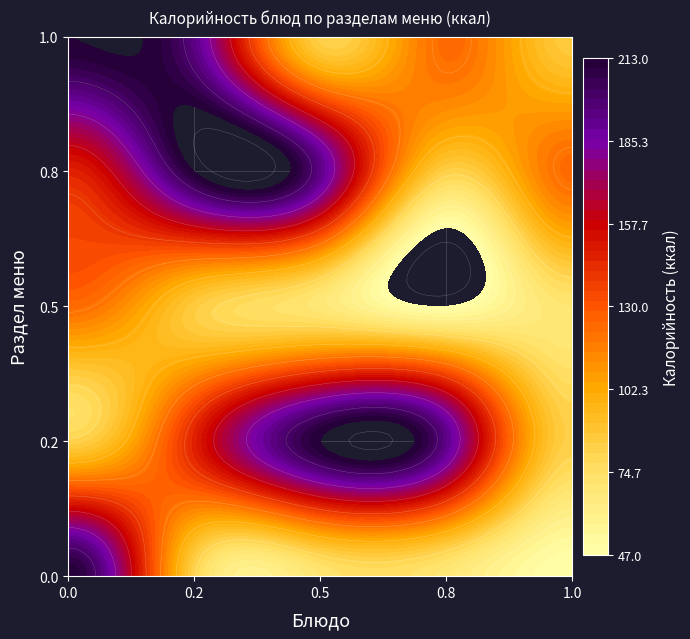

What is the approximate value of салат из свежих огурцов at 1?

146.8